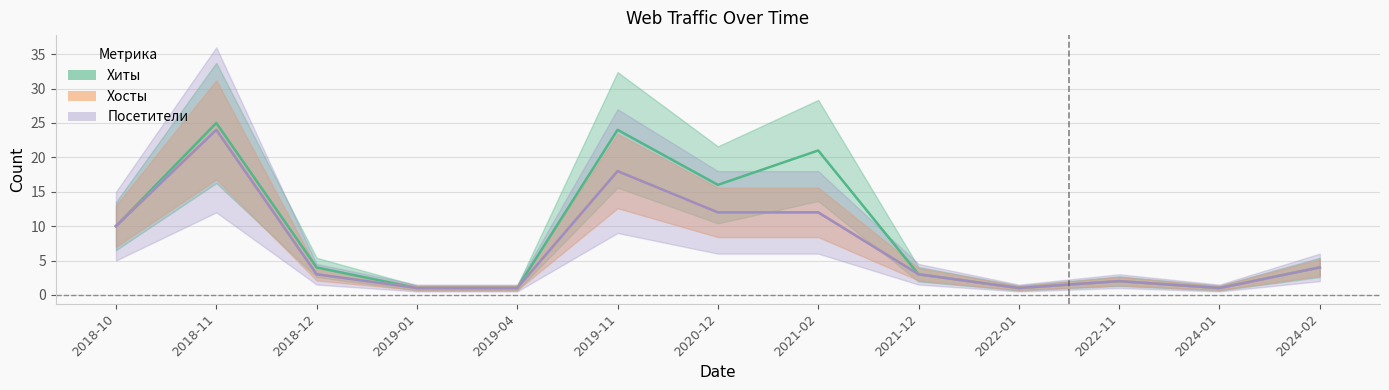

What is the minimum value for Хосты?

1